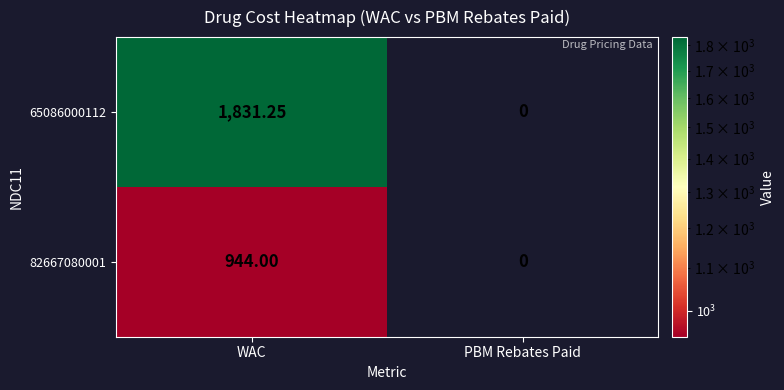

At which category is the sum across all series the highest?

WAC